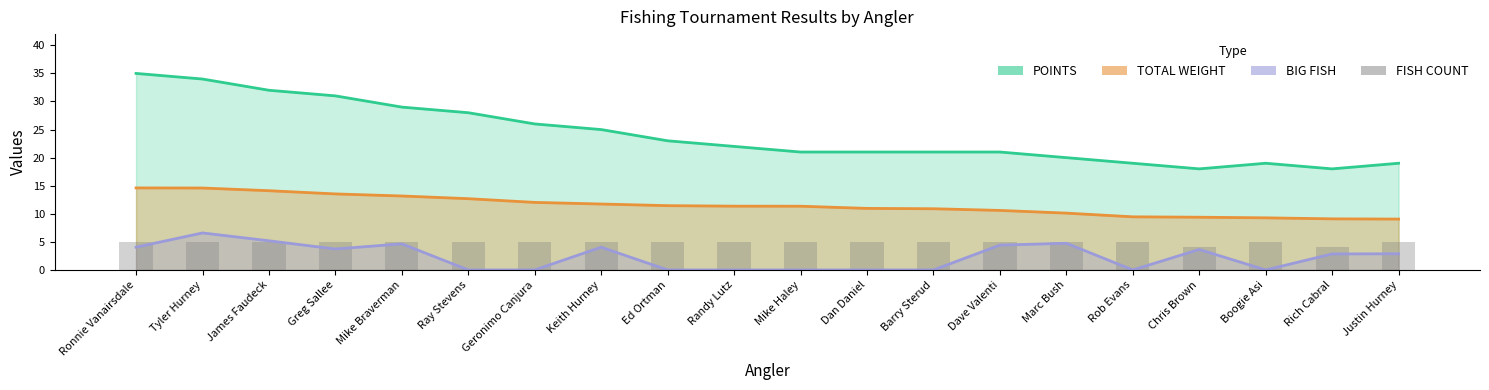

The chart shows a value of 7 at Randy Lutz. True or false?

False